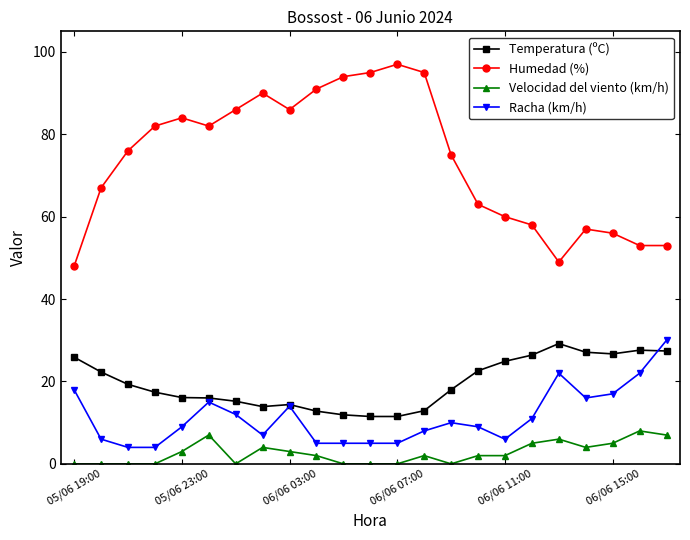

True or false: Humedad (%) and Temperatura (ºC) intersect in this chart.

False